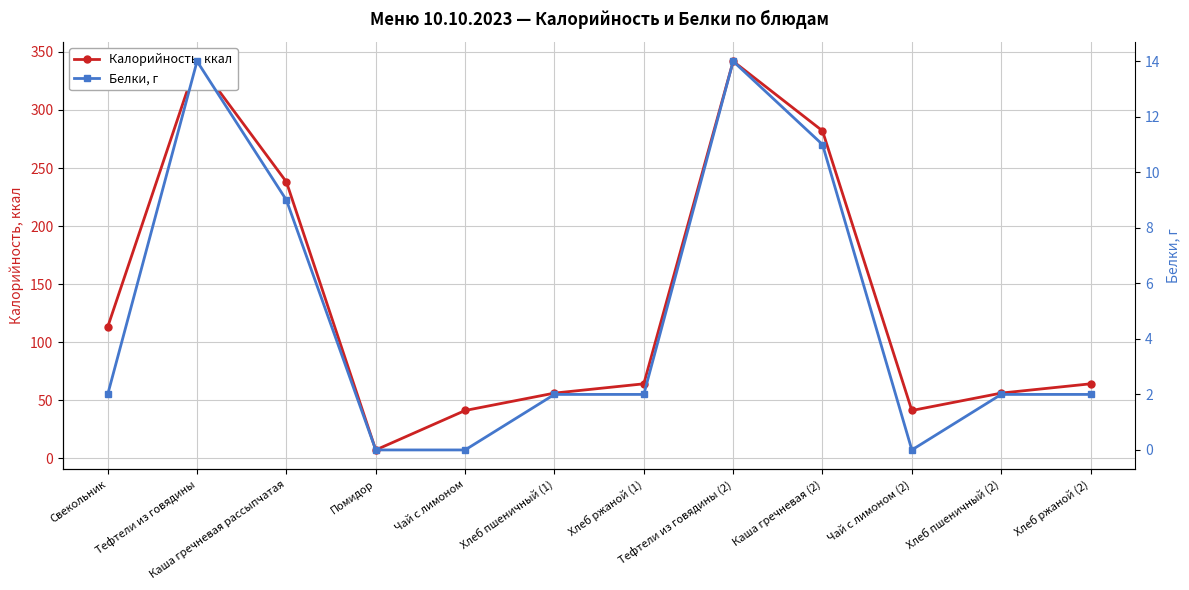

How many data points in Белки, г are above 2?

4